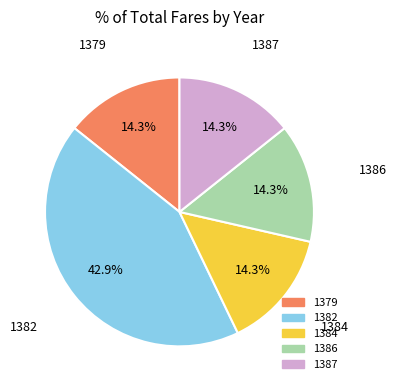

How much of the chart is everything except 1379?

85.7%